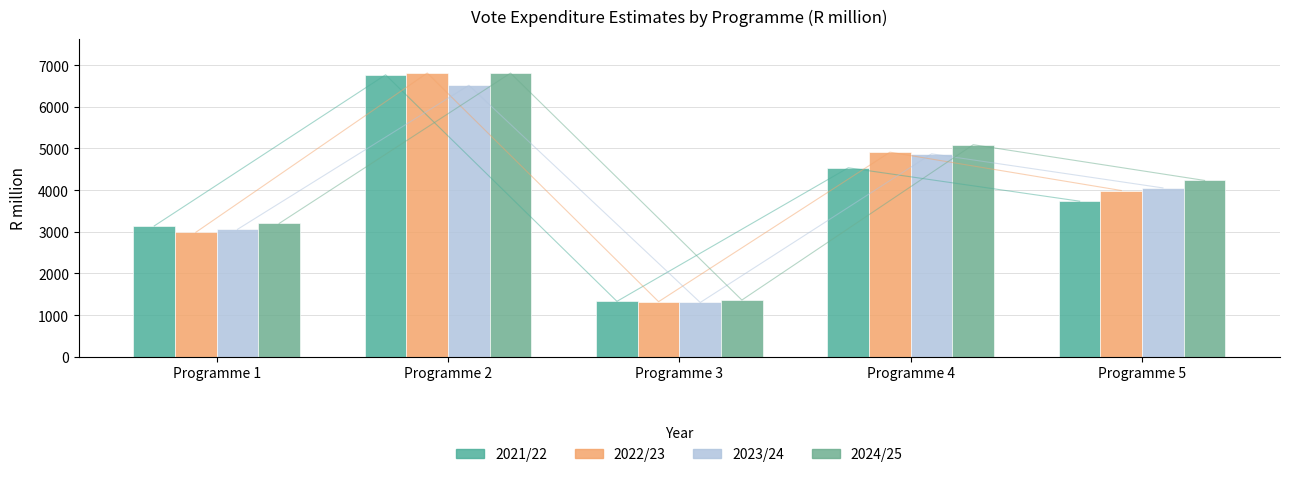

How many categories are shown in the chart?

5